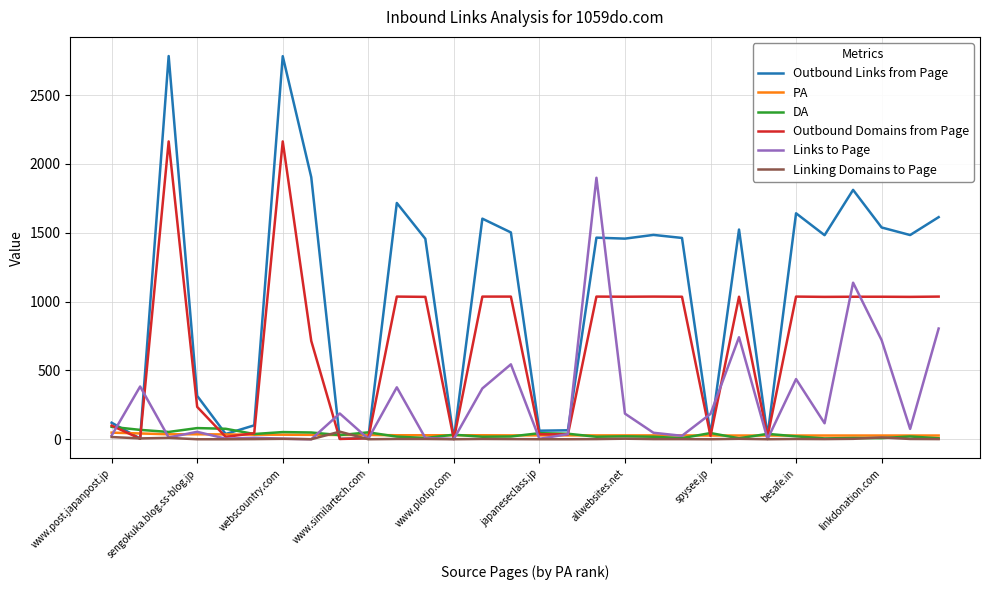

Which series has the largest range (max minus min)?

Outbound Links from Page